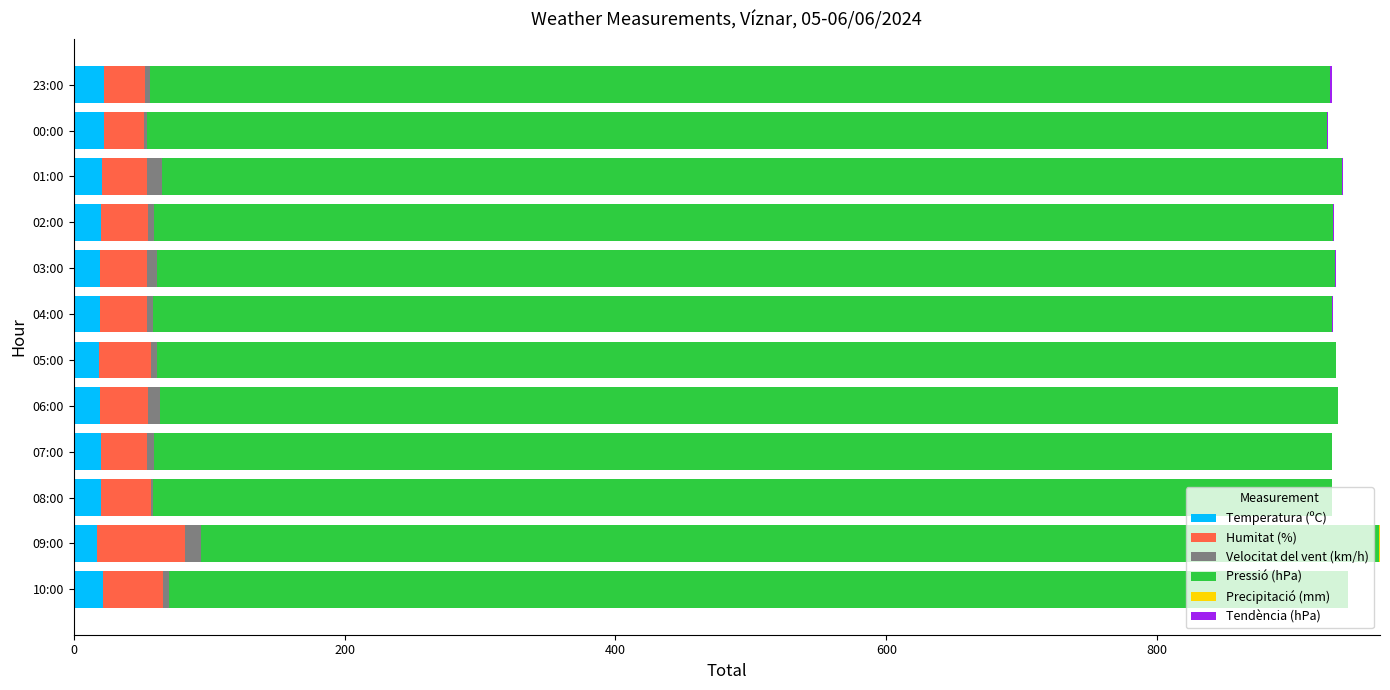

What is the highest value of the Temperatura (ºC) series?

22.7